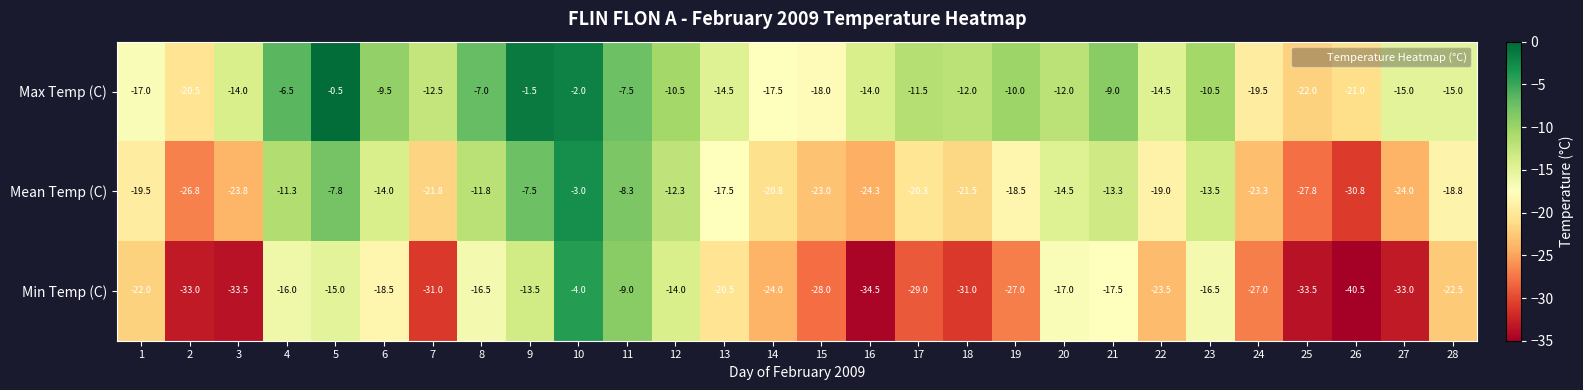

Where is Mean Temp (C) nearest to the value -16?

13